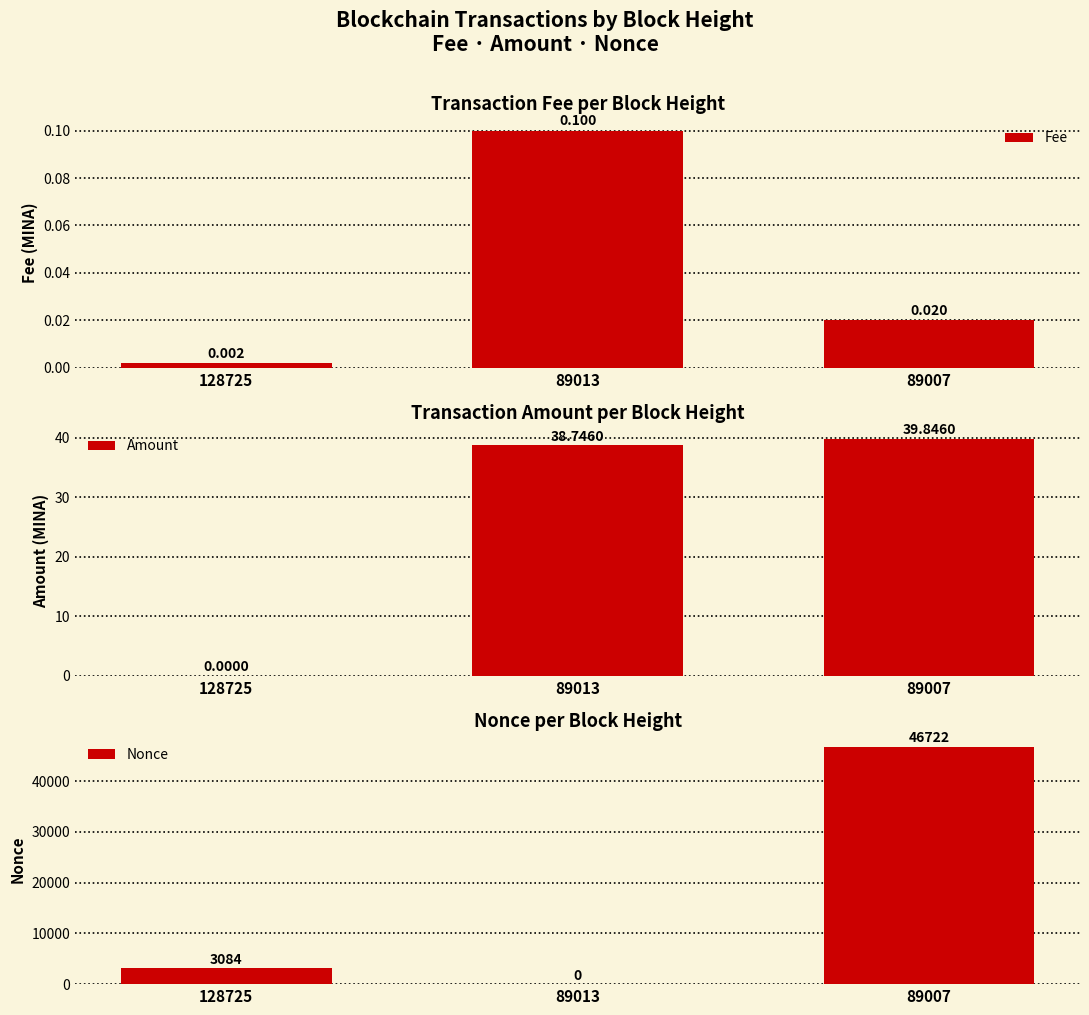

Reading left to right, what are all the values shown in this chart?

Fee: 128725=0.0	89013=0.1	89007=0.0
Amount: 128725=0.0	89013=38.7	89007=39.8
Nonce: 128725=3084.0	89013=0.0	89007=46722.0